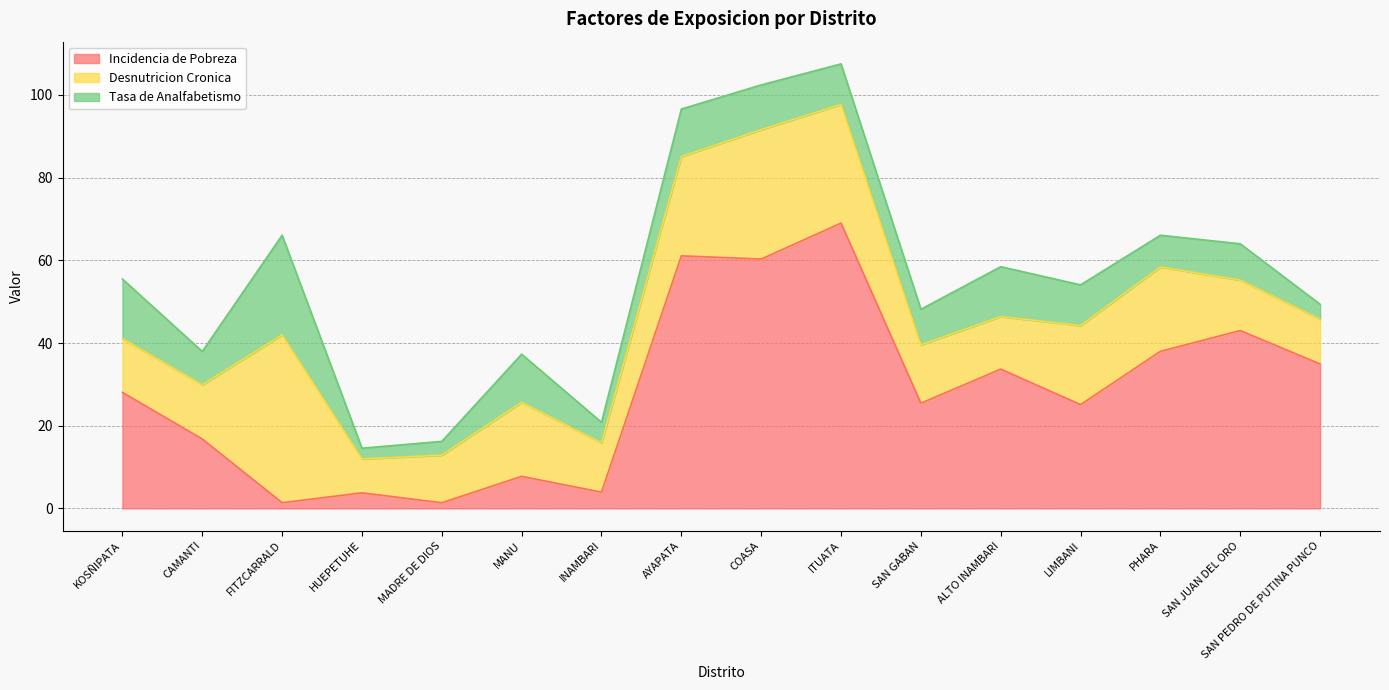

Which has a higher value, INAMBARI or FITZCARRALD?

INAMBARI